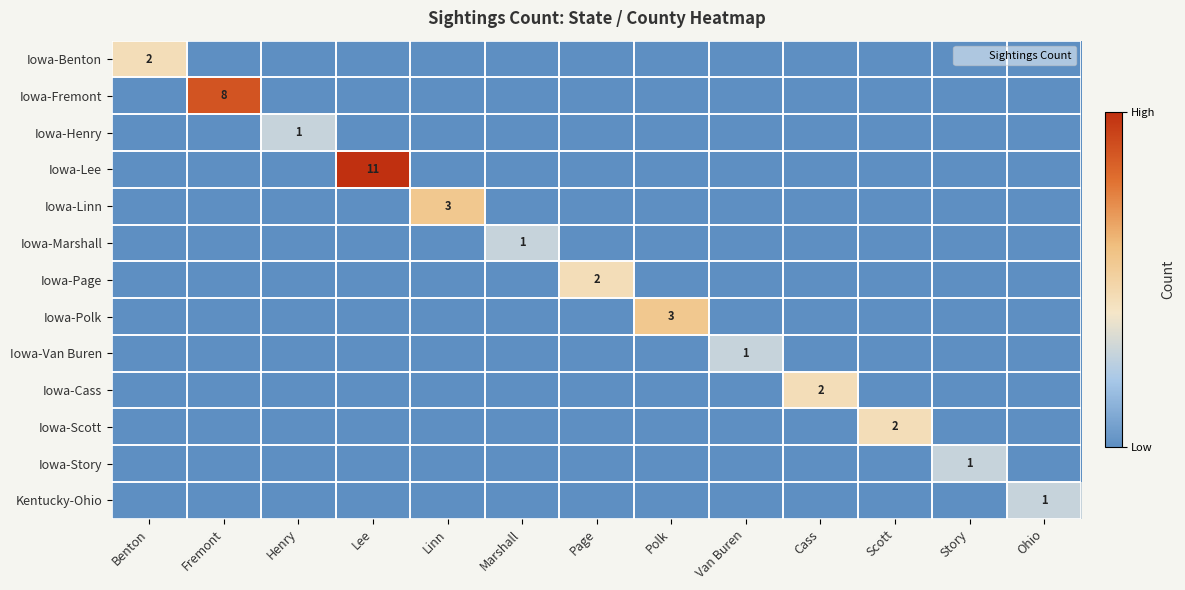

How many data points in Iowa-Fremont are above 0?

1